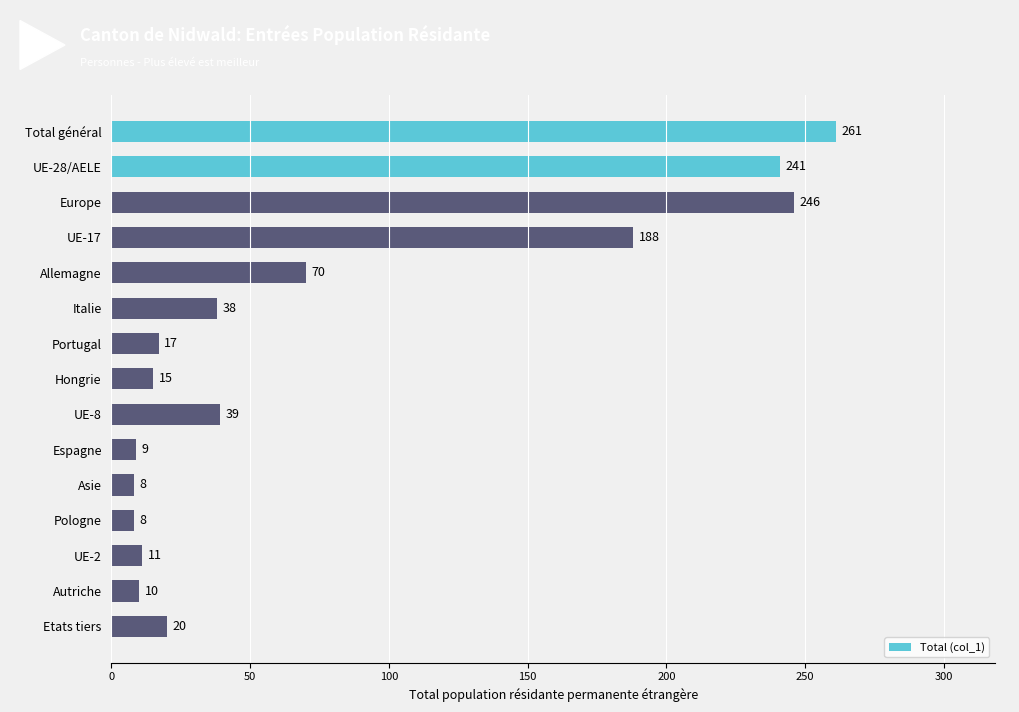

How many distinct data groups are displayed?

1